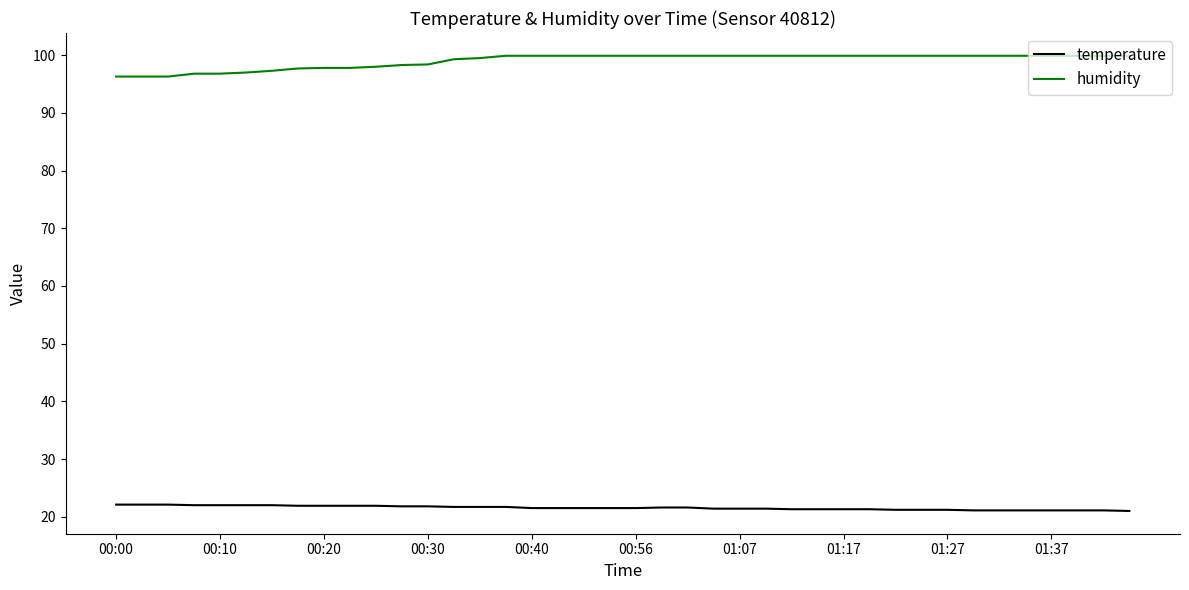

True or false: temperature and humidity intersect in this chart.

False